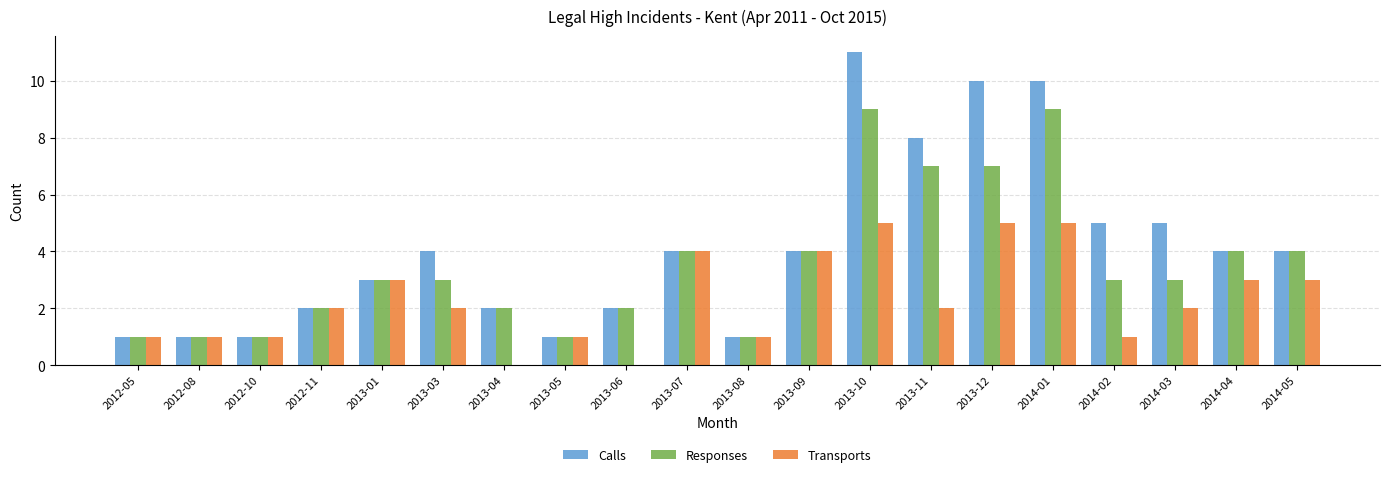

True or false: Calls has a value of 1 at 2013-08.

True